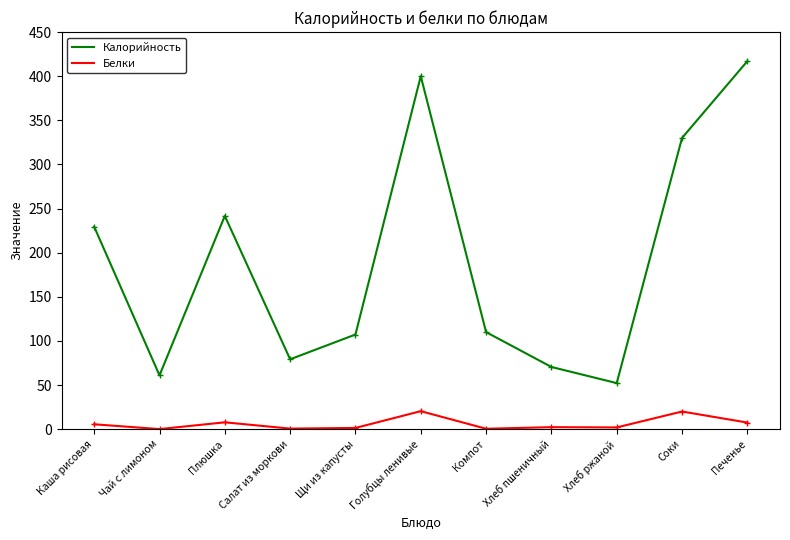

The value of Калорийность at Соки is 330.0. True or false?

True